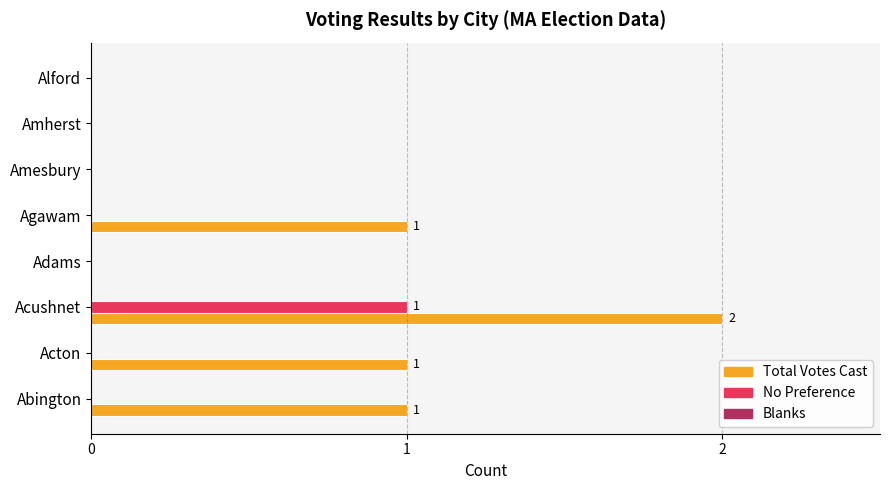

True or false: No Preference has a value of -1 at Acton.

False